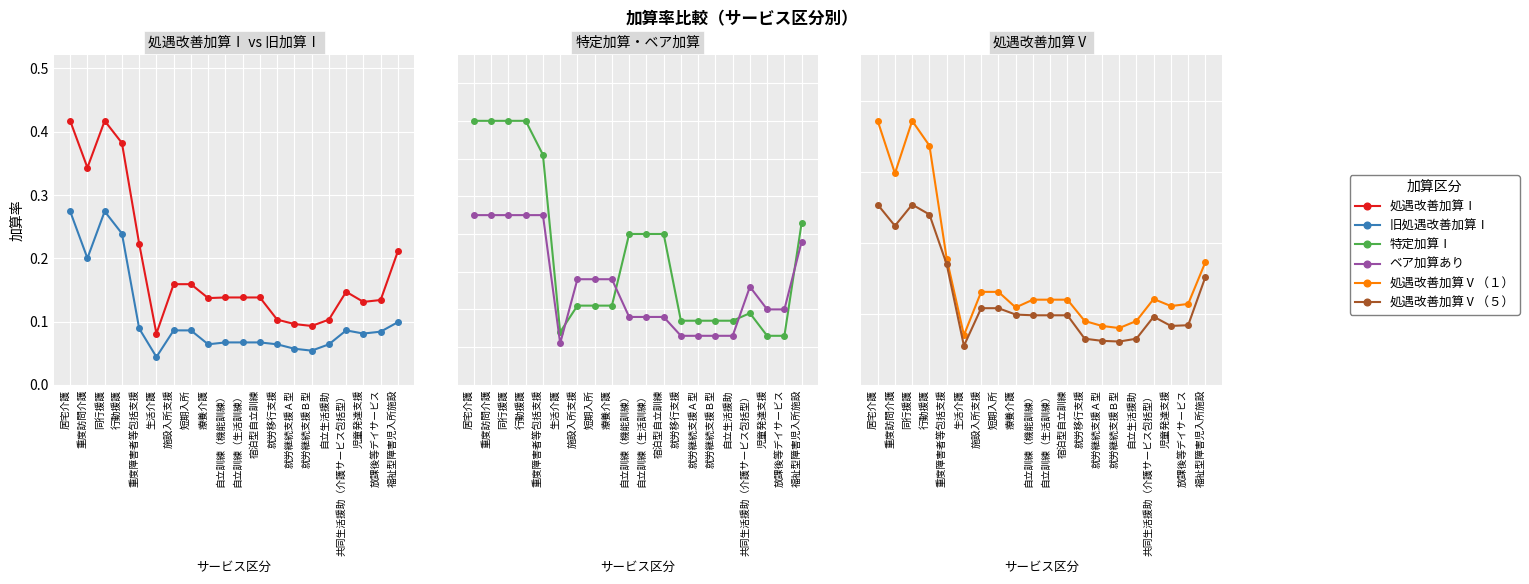

Rank the categories by 特定加算Ⅰ value from highest to lowest.

居宅介護, 重度訪問介護, 同行援護, 行動援護, 重度障害者等包括支援, 福祉型障害児入所施設, 自立訓練（機能訓練）, 自立訓練（生活訓練）, 宿泊型自立訓練, 施設入所支援, 短期入所, 療養介護, 共同生活援助（介護サービス包括型）, 就労移行支援, 就労継続支援Ａ型, 就労継続支援Ｂ型, 自立生活援助, 生活介護, 児童発達支援, 放課後等デイサービス